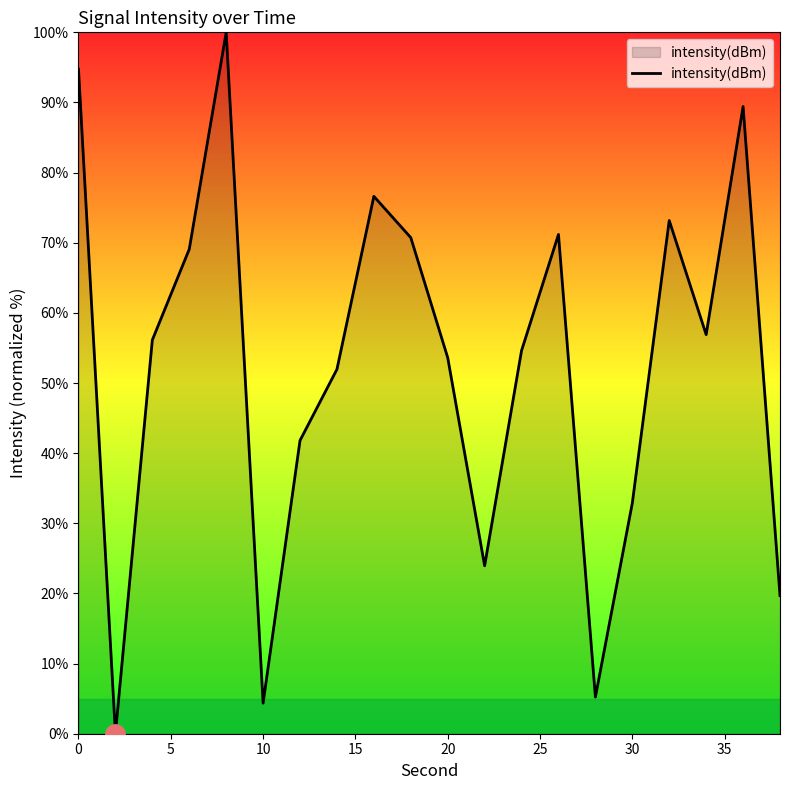

Count the number of data series in this chart.

1